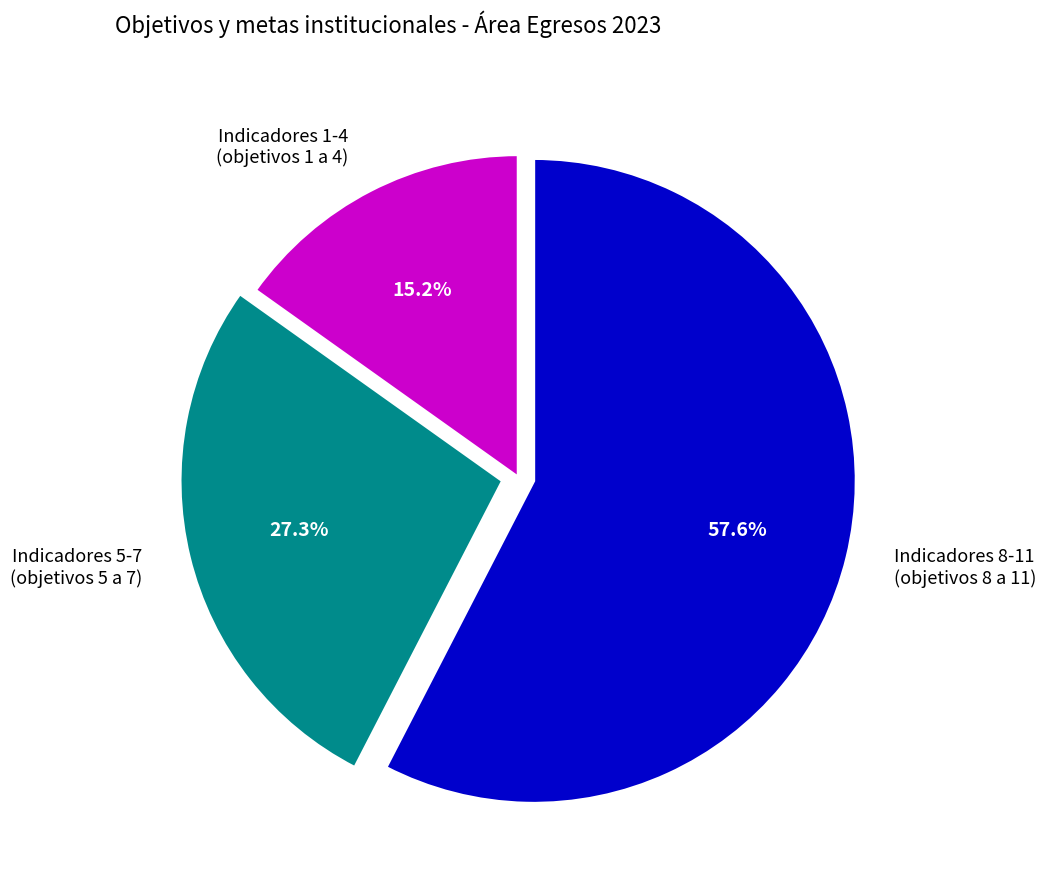

Does Indicadores 1-4 (objetivos 1 a 4) represent more than half of the total?

No